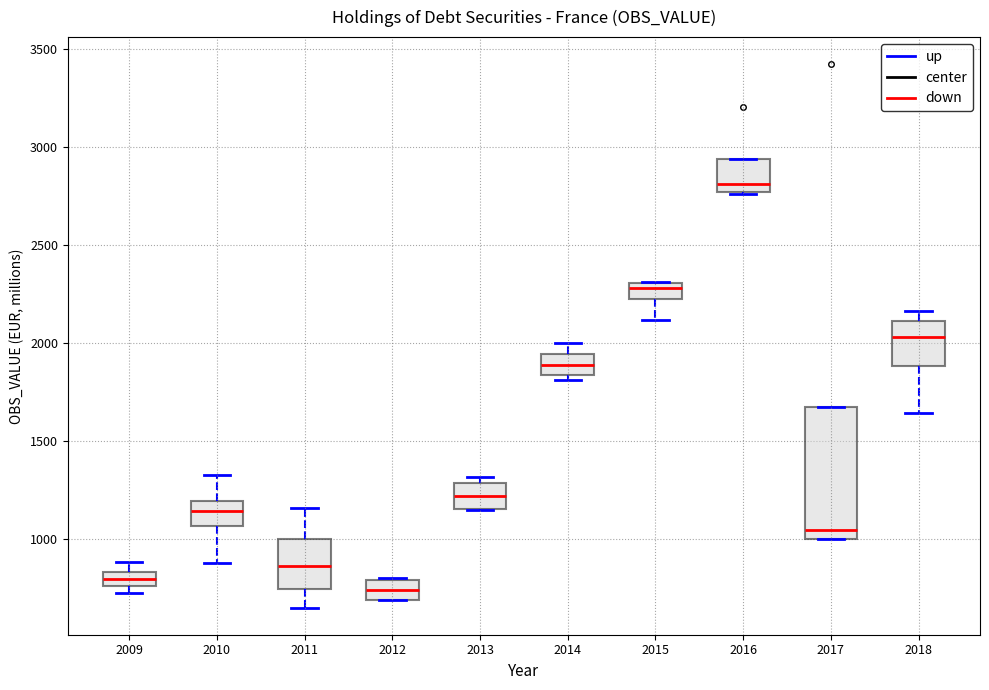

Which box has the lowest median line?

2012